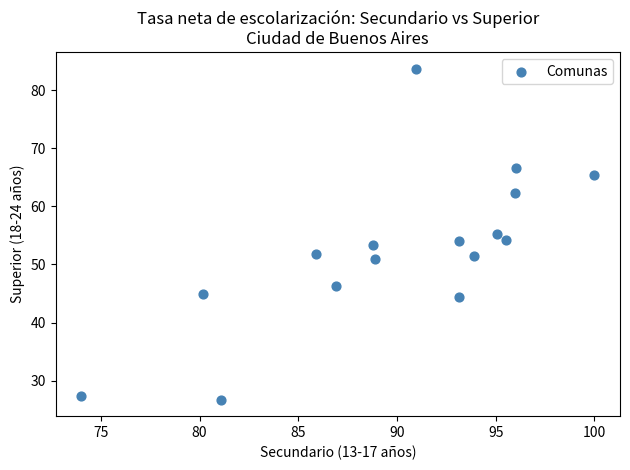

What is the range of Y values (max minus min)?

56.9